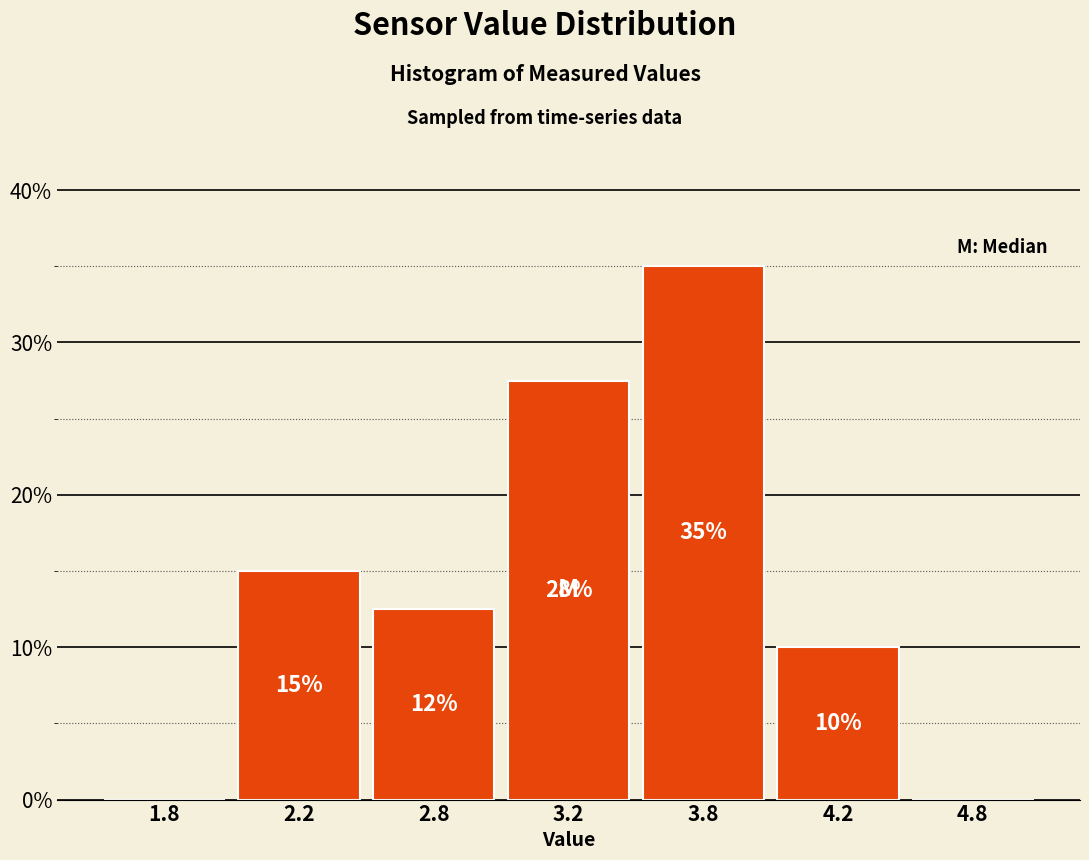

Between 2.2 and 4.8, which is larger?

2.2